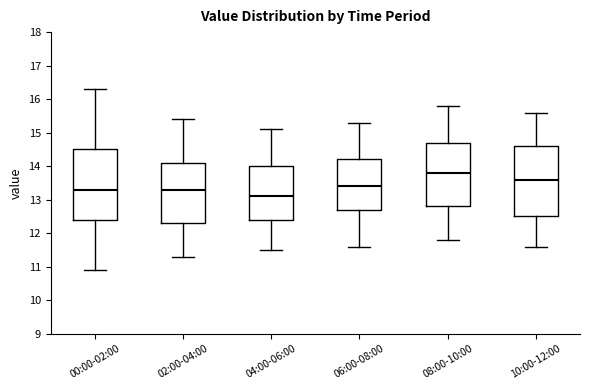

Reading left to right, transcribe this box plot: for each box, give where its median line is, the range the box spans, and where its two whiskers end, as read against the y-axis. The values are not printed on the chart, so give them approximately, as read against the axis.

00:00-02:00: median 13.3, box 12.4 to 14.5, whiskers 10.9 to 16.3
02:00-04:00: median 13.3, box 12.3 to 14.1, whiskers 11.3 to 15.4
04:00-06:00: median 13.1, box 12.4 to 14.0, whiskers 11.5 to 15.1
06:00-08:00: median 13.4, box 12.7 to 14.2, whiskers 11.6 to 15.3
08:00-10:00: median 13.8, box 12.8 to 14.7, whiskers 11.8 to 15.8
10:00-12:00: median 13.6, box 12.5 to 14.6, whiskers 11.6 to 15.6